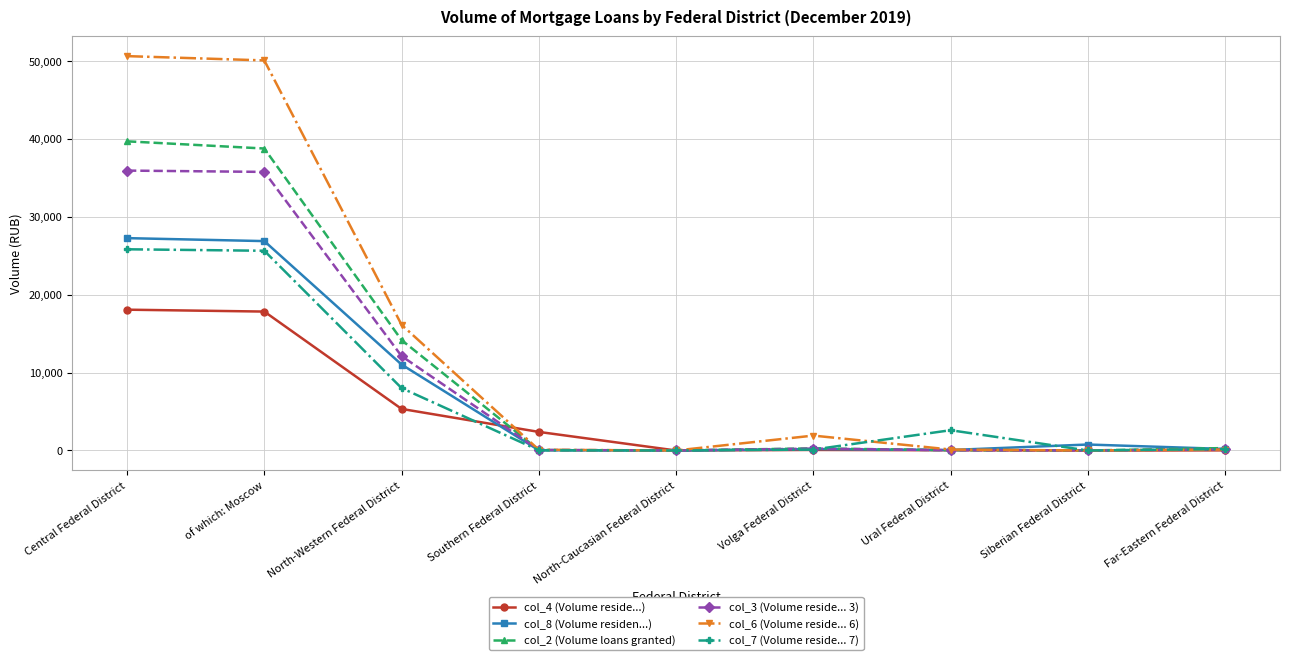

Is it true that col_3 (Volume reside... 3) equals 0 at North-Caucasian Federal District?

True